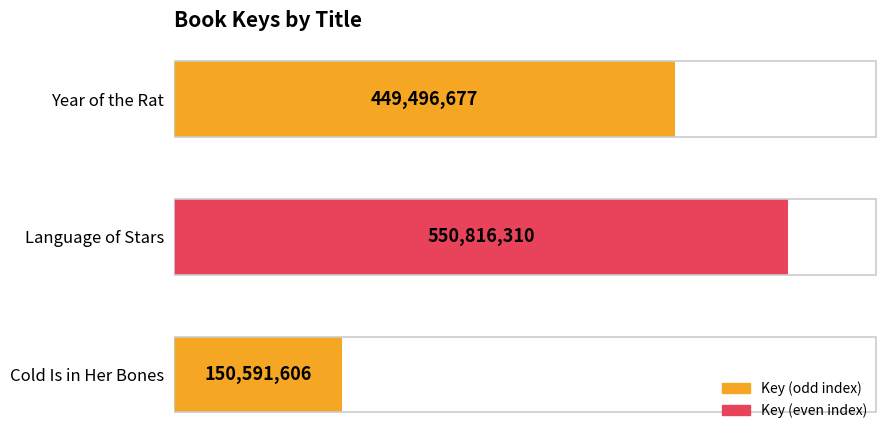

How many bars are there in total?

3